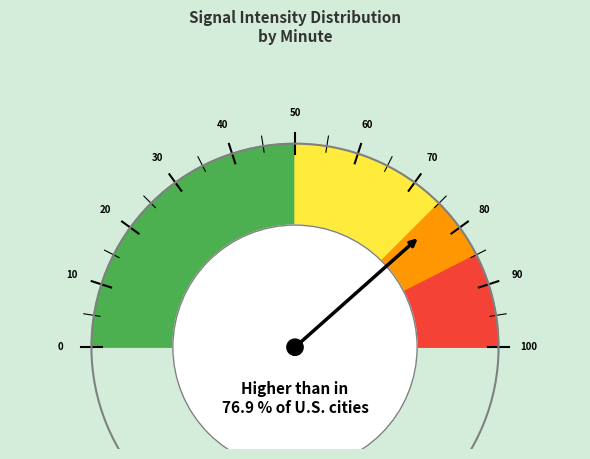

How many slices are in this pie chart?

4